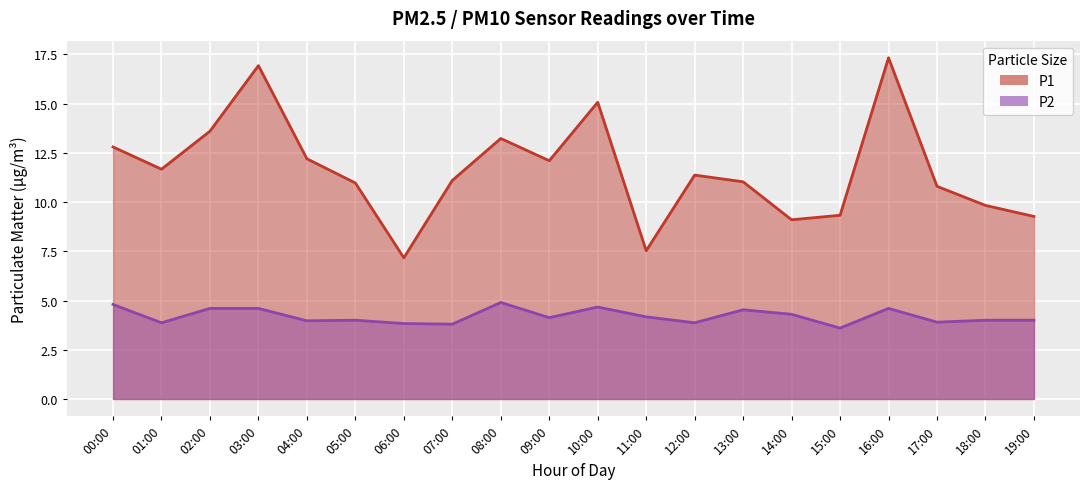

Rank the series at 00:00 from lowest to highest value.

P2, P1